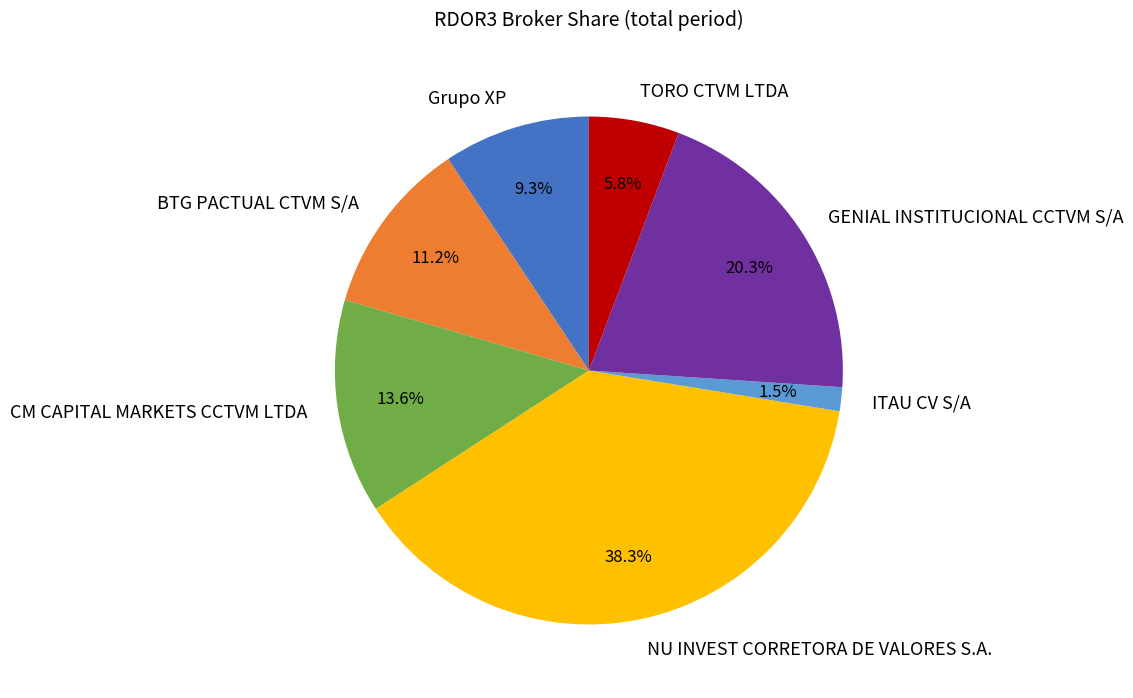

What is the total percentage of GENIAL INSTITUCIONAL CCTVM S/A and Grupo XP?

29.6%